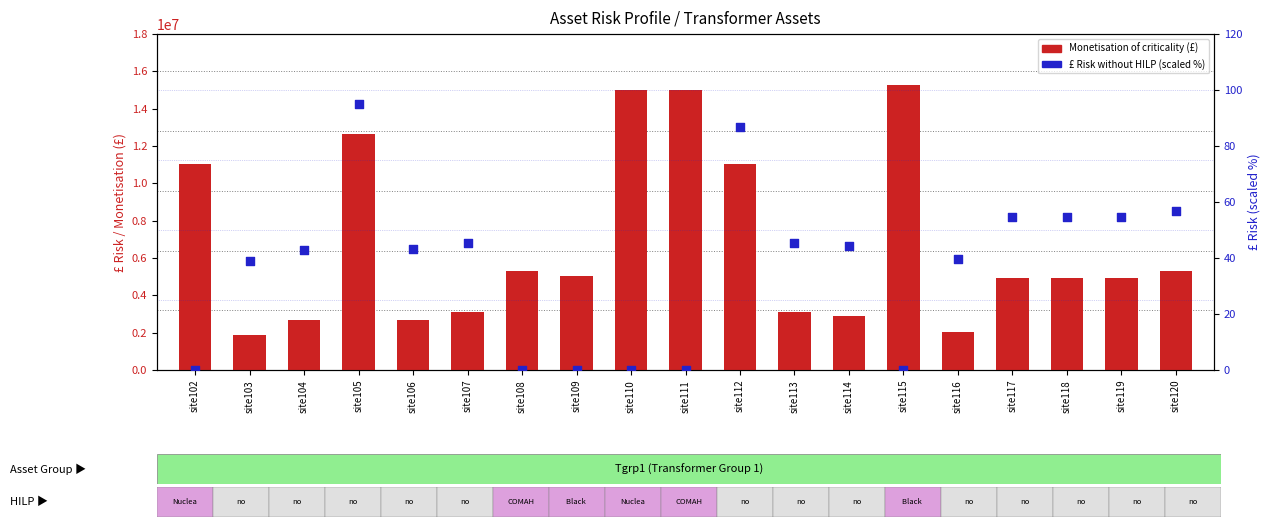

At how many categories does at least one series exceed 1311869?

19